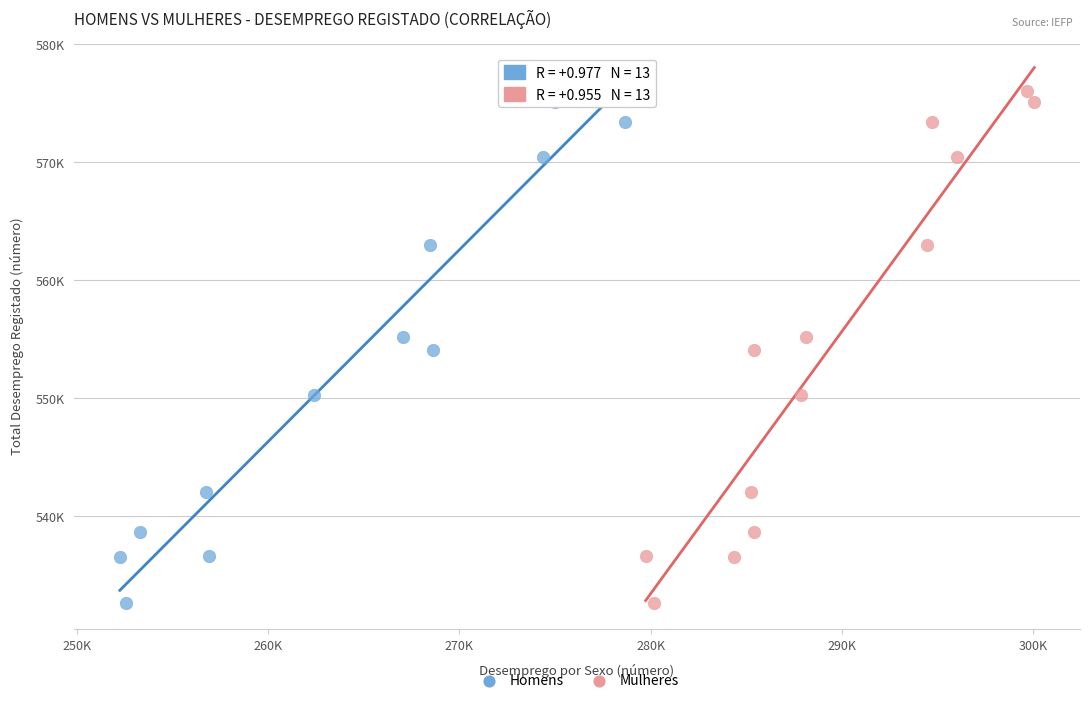

What are all the series names shown in the legend?

Homens, Mulheres